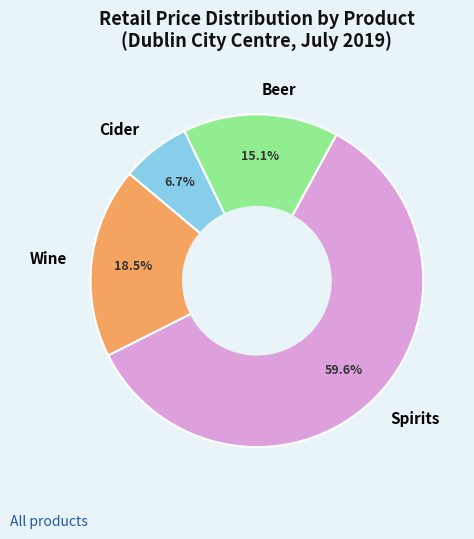

Is there any slice that represents more than half of the pie?

Yes